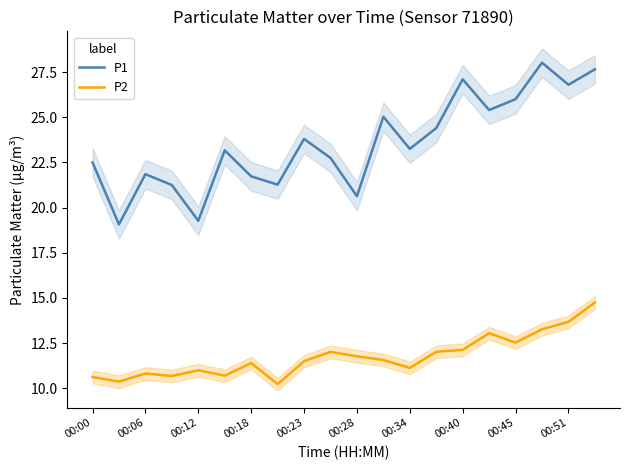

The P2 series shows 11.5 at 00:23. True or false?

True